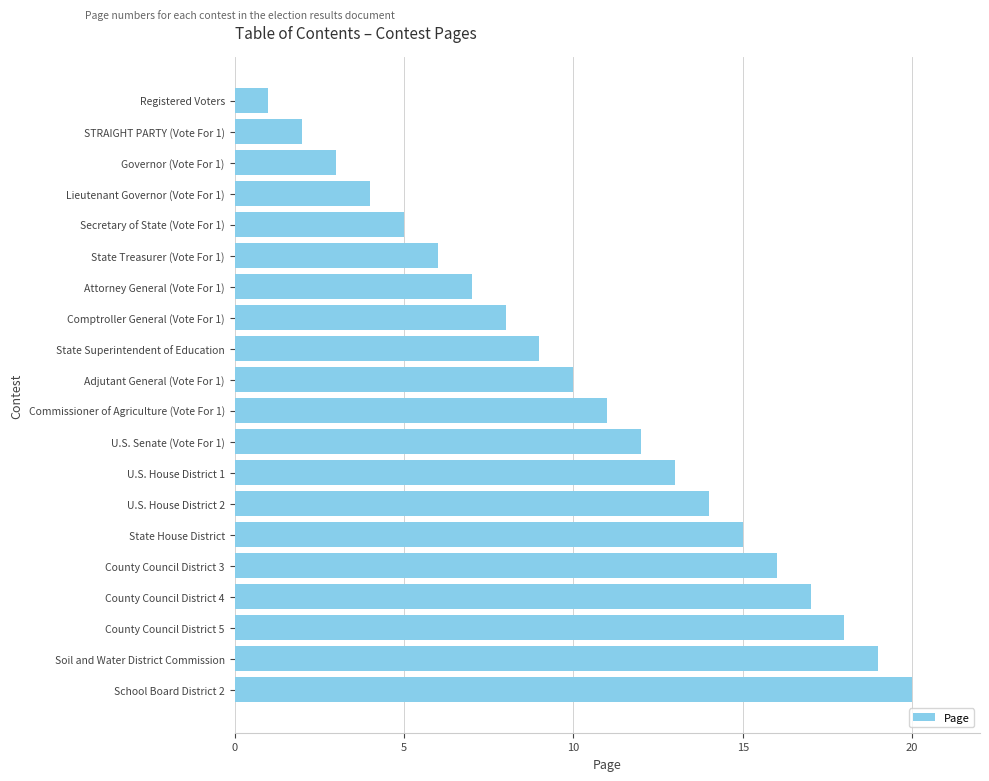

Does the chart contain stacked bars?

No